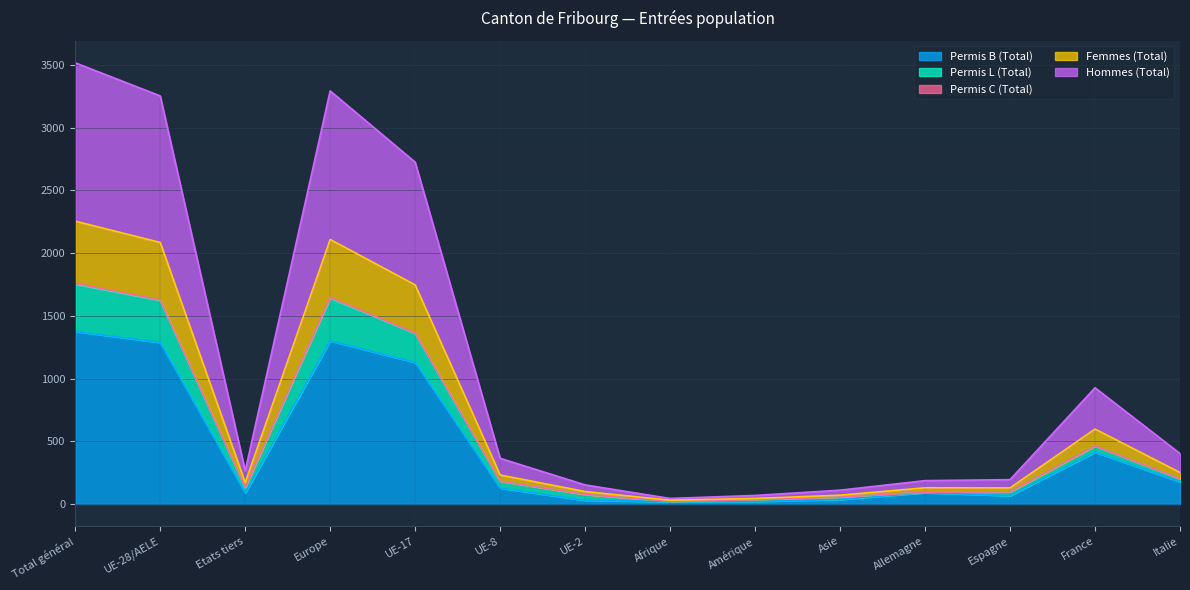

What is the highest value of the Permis B (Total) series?

1375